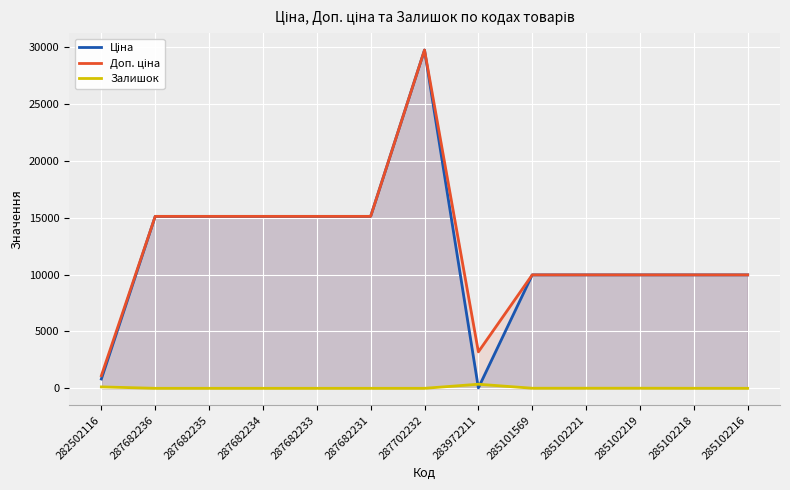

True or false: Залишок and Ціна intersect in this chart.

True